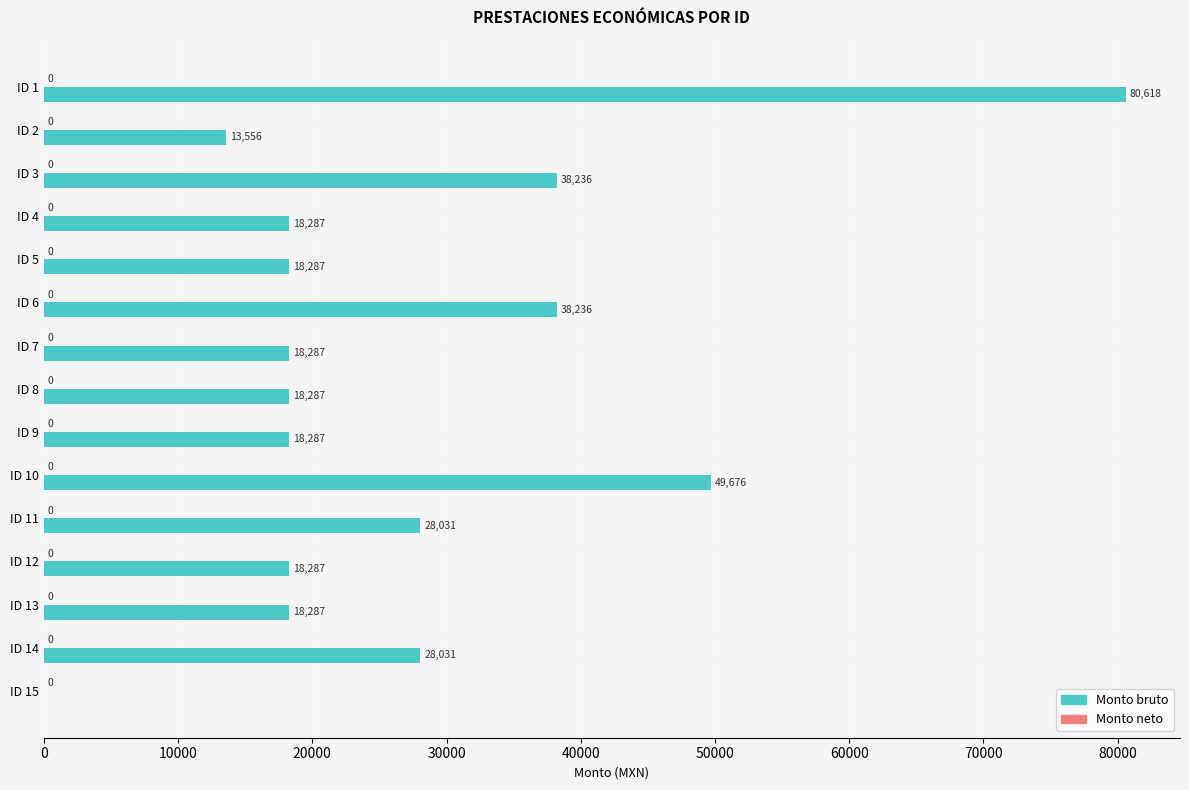

Count the number of data series in this chart.

1